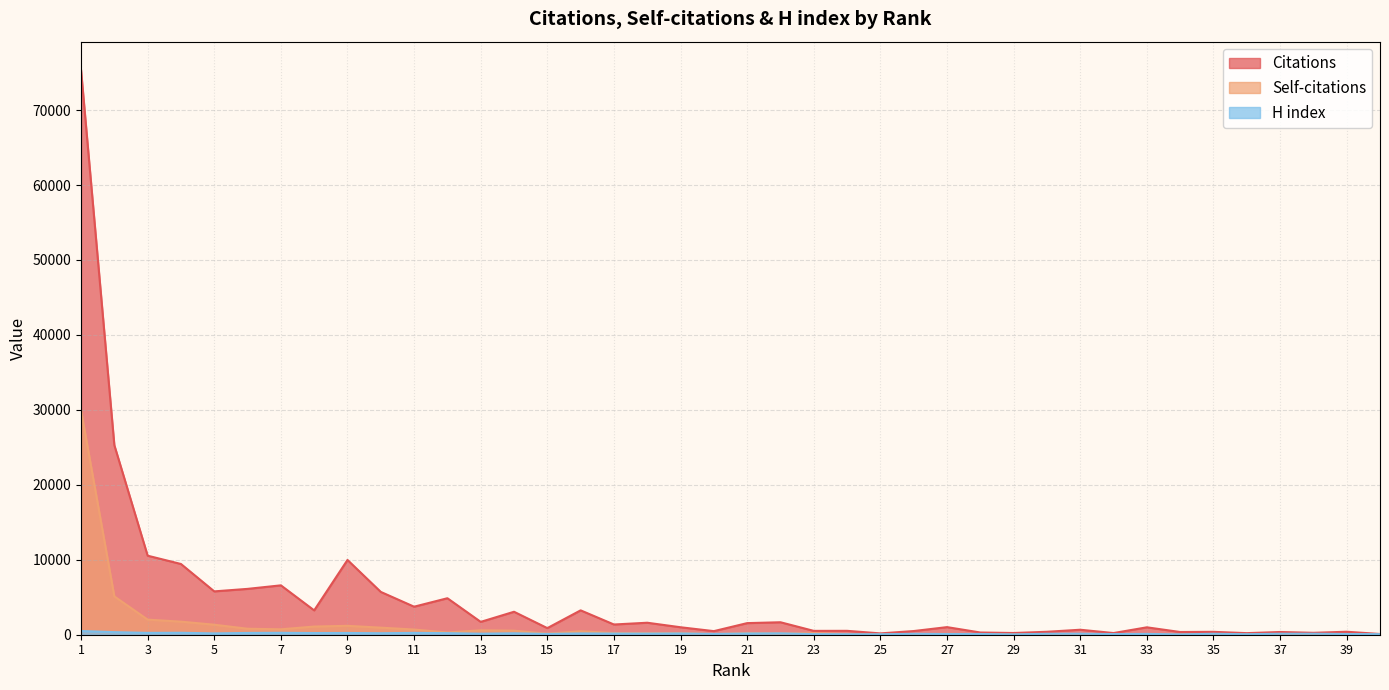

What is the smallest value displayed?

12